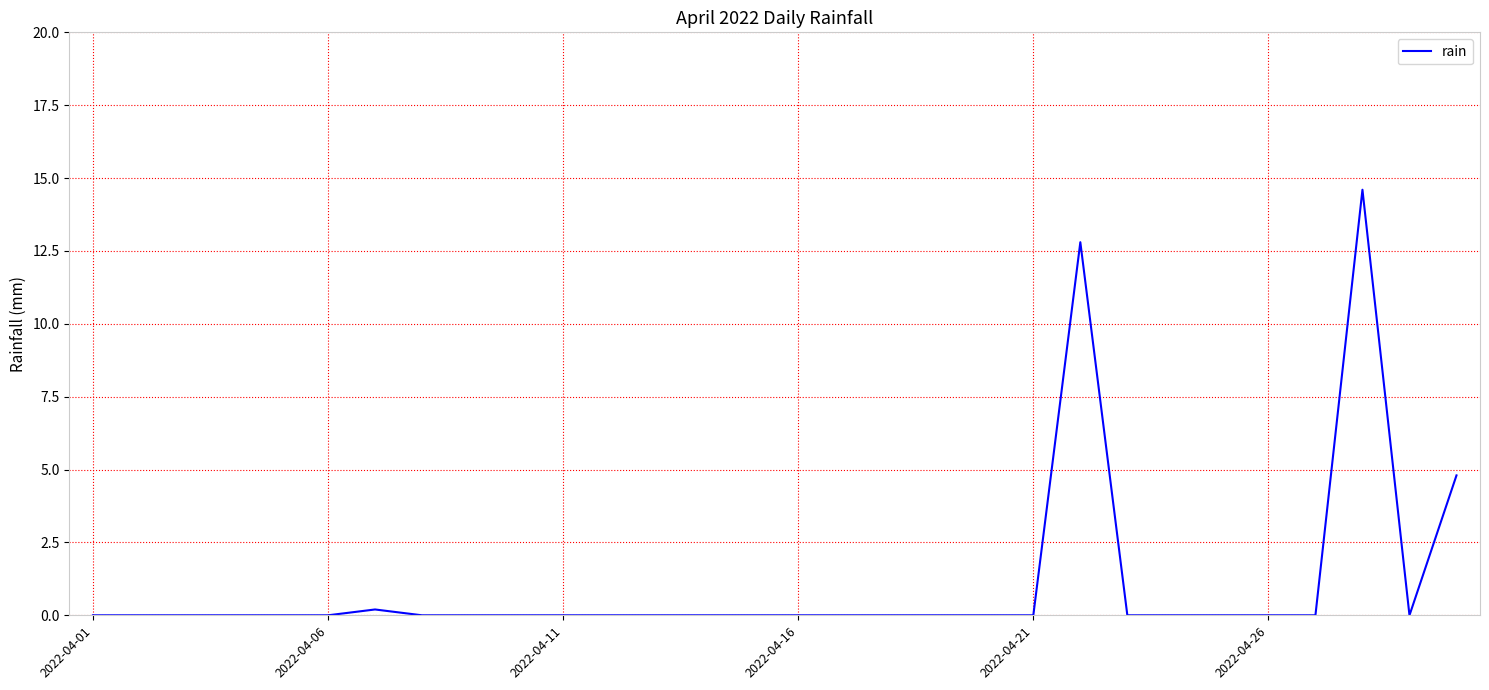

What is the greatest value displayed?

14.6